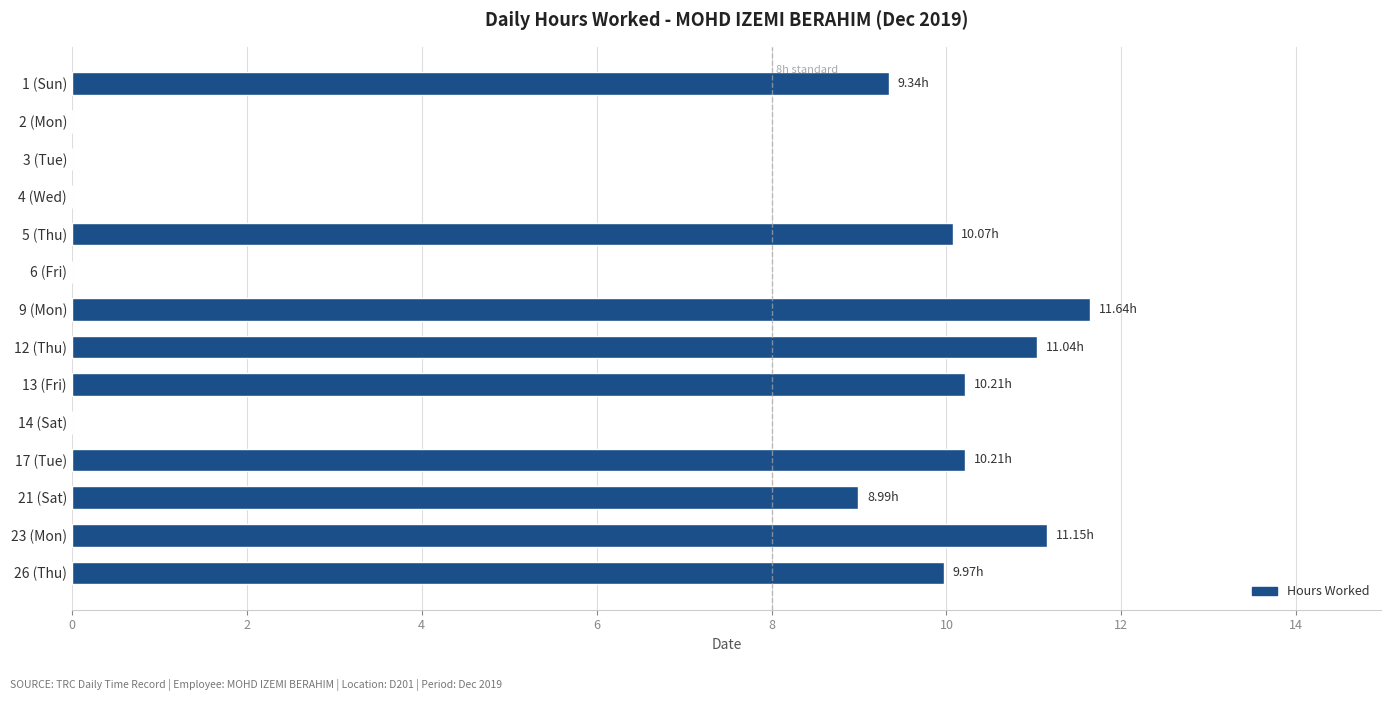

What is the sum of all values?

92.6